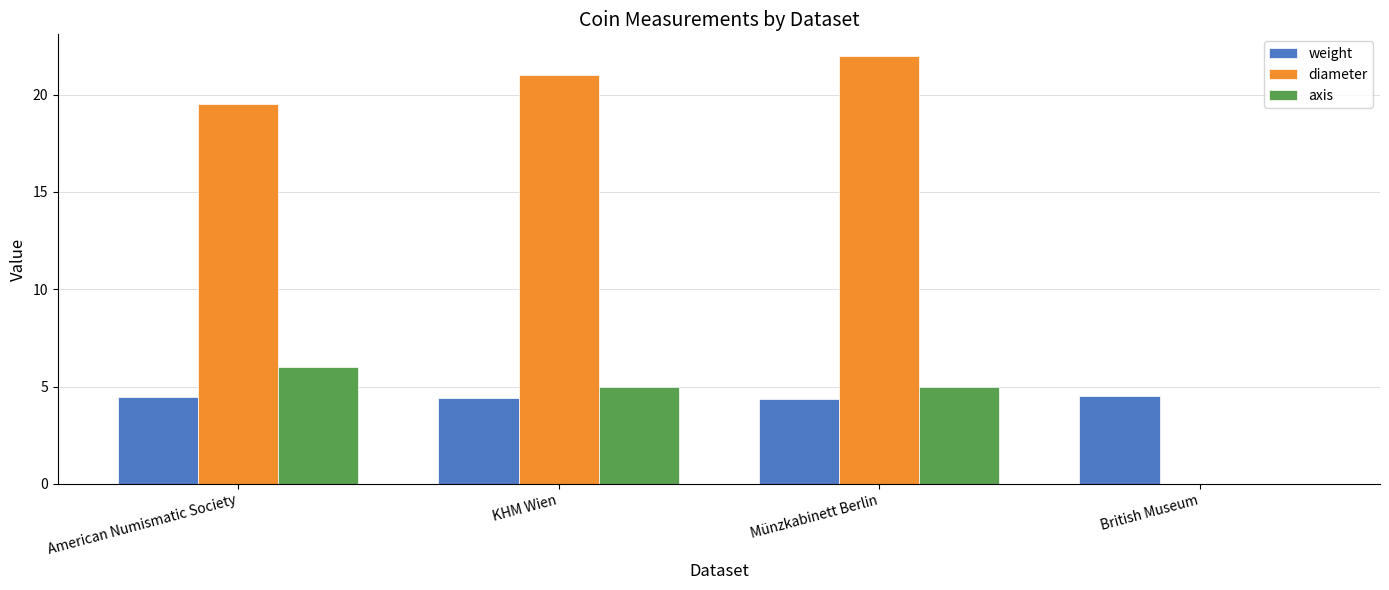

Is it true that axis equals 4.1 at British Museum?

False